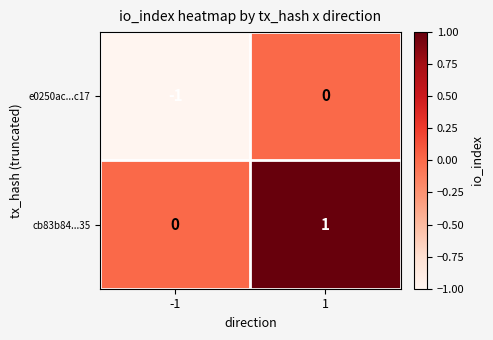

Reading left to right, transcribe all the data shown in this chart.

e0250ac...c17: -1	0
cb83b84...35: 0	1